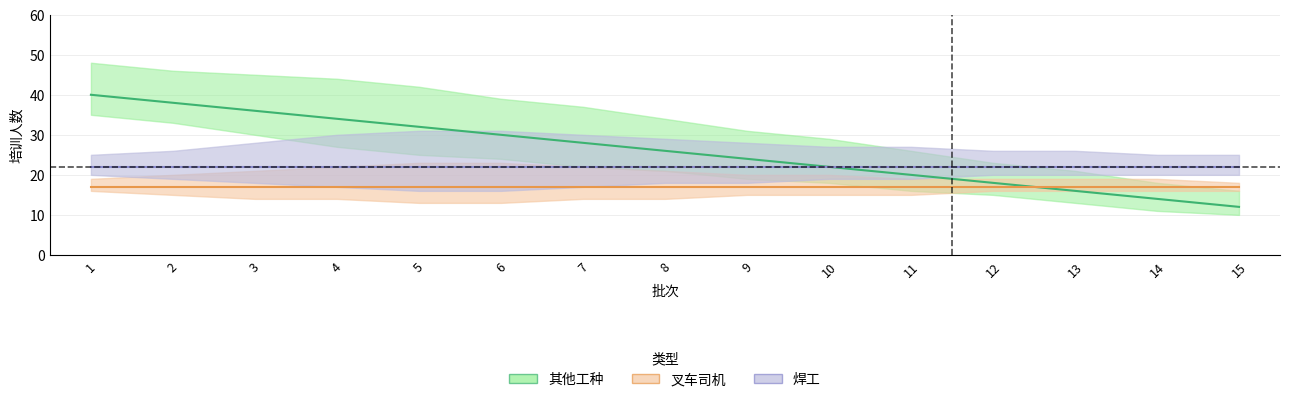

Rank the series at 8 from lowest to highest value.

叉车司机, 焊工, 其他工种